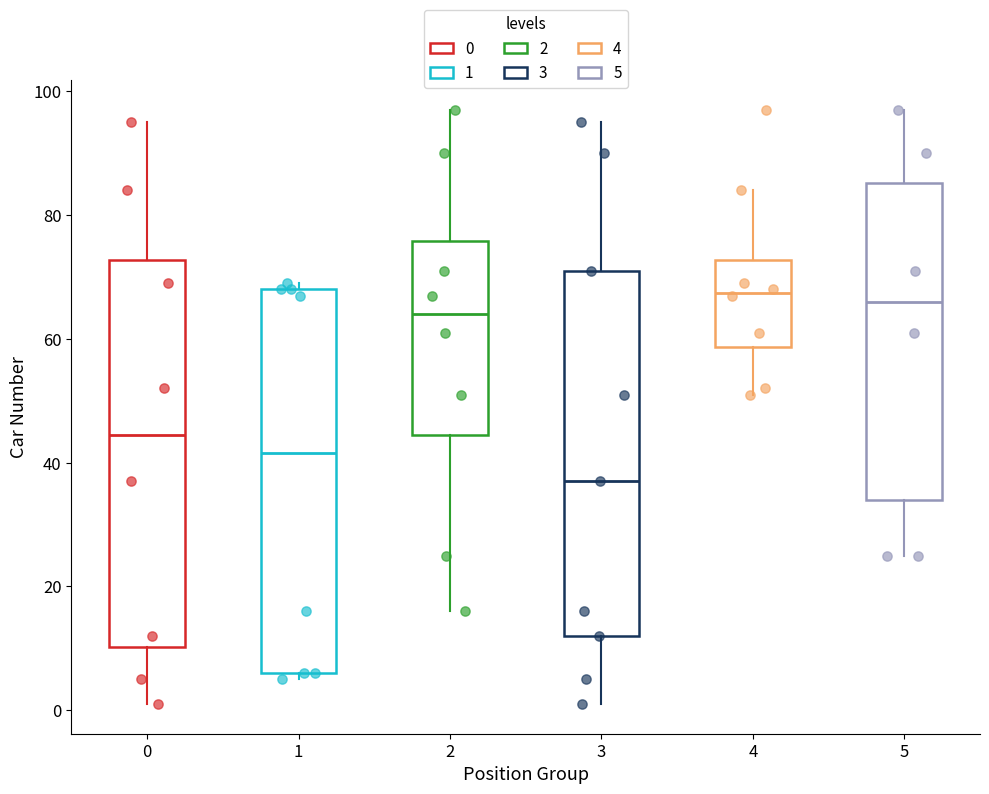

Reading left to right, read every box against the y-axis: the position of its median line, the range the box covers, and the ends of its whiskers. The values are not printed on the chart, so give them approximately, as read against the axis.

0: median 44, box 10 to 72, whiskers 2 to 96
1: median 42, box 6 to 68, whiskers 6 (just below the box's lower edge) to 70
2: median 64, box 44 to 76, whiskers 16 to 98
3: median 38, box 12 to 72, whiskers 2 to 96
4: median 68, box 58 to 72, whiskers 52 to 84
5: median 66, box 34 to 86, whiskers 26 to 98